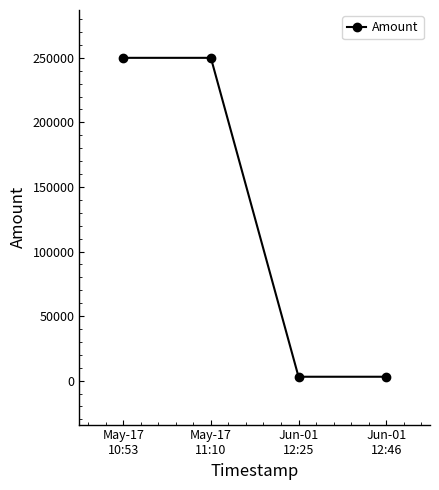

What is the difference between the maximum and minimum values?

247000